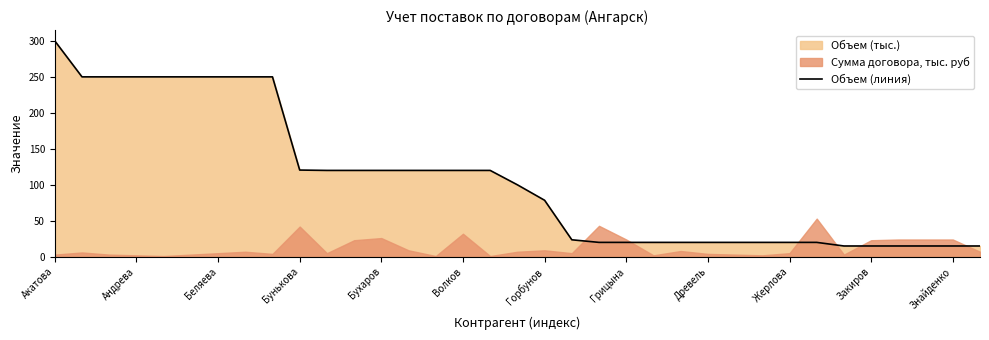

What is the minimum value for Объем (линия)?

15.0